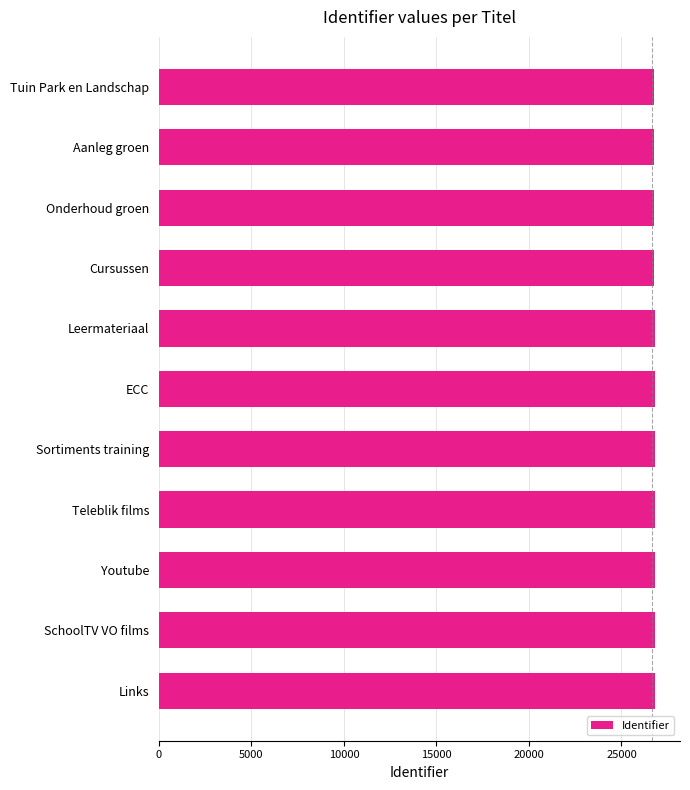

True or false: the data shows 43009 at Teleblik films.

False